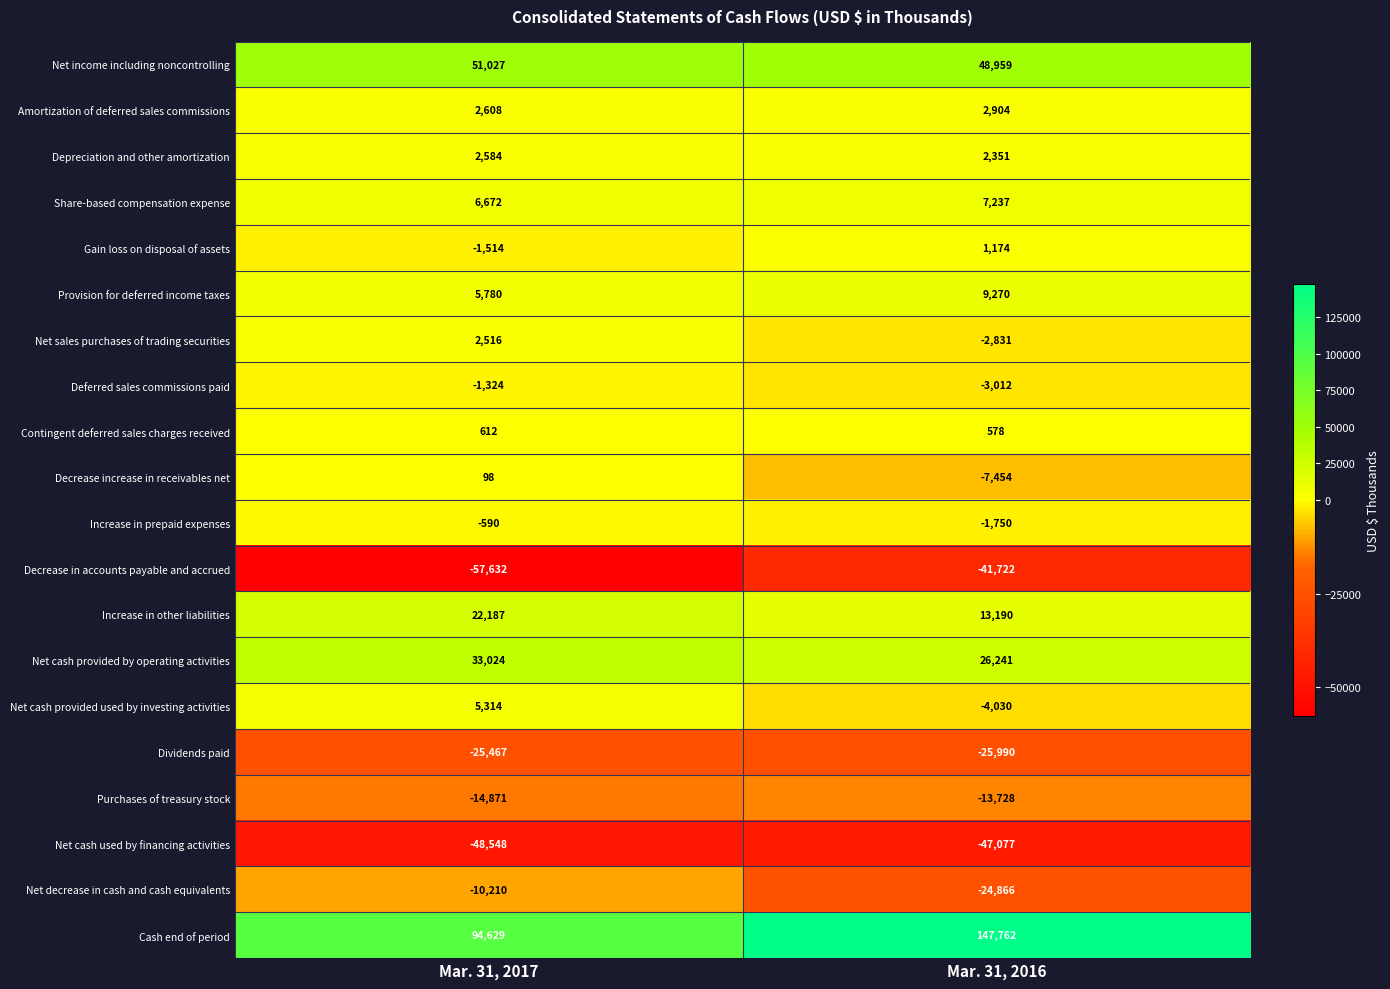

Rank the series at Mar. 31, 2016 from highest to lowest value.

Cash end of period, Net income including noncontrolling, Net cash provided by operating activities, Increase in other liabilities, Provision for deferred income taxes, Share-based compensation expense, Amortization of deferred sales commissions, Depreciation and other amortization, Gain loss on disposal of assets, Contingent deferred sales charges received, Increase in prepaid expenses, Net sales purchases of trading securities, Deferred sales commissions paid, Net cash provided used by investing activities, Decrease increase in receivables net, Purchases of treasury stock, Net decrease in cash and cash equivalents, Dividends paid, Decrease in accounts payable and accrued, Net cash used by financing activities